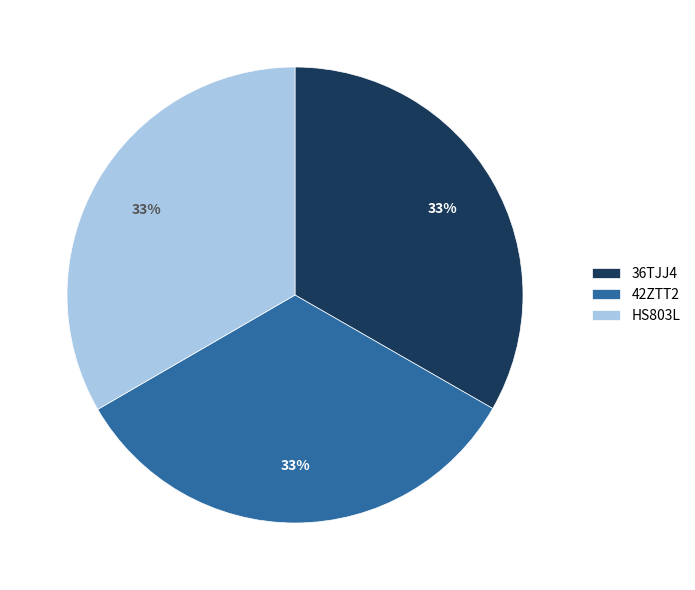

True or false: 42ZTT2 accounts for 20% of the total.

False